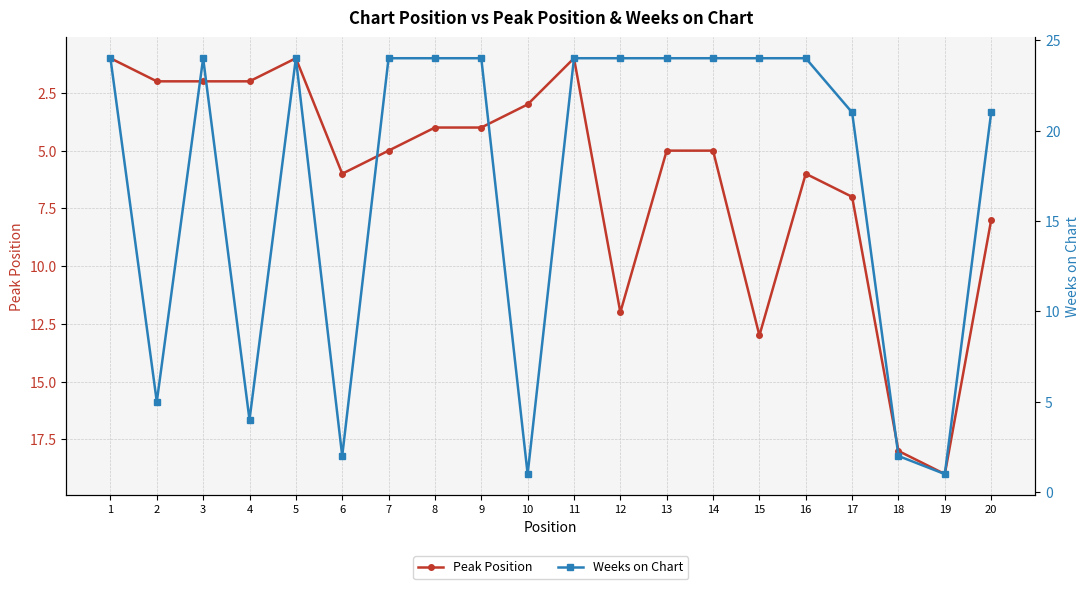

At which category does Peak Position reach its first local valley?

5